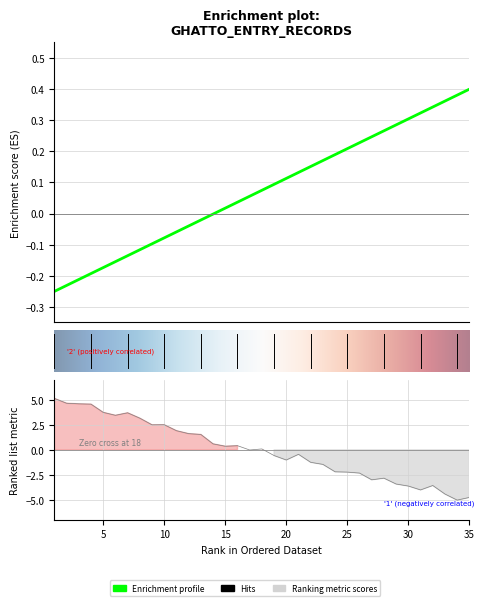

The Latest Entry No. series shows 1.9 at 11. True or false?

True